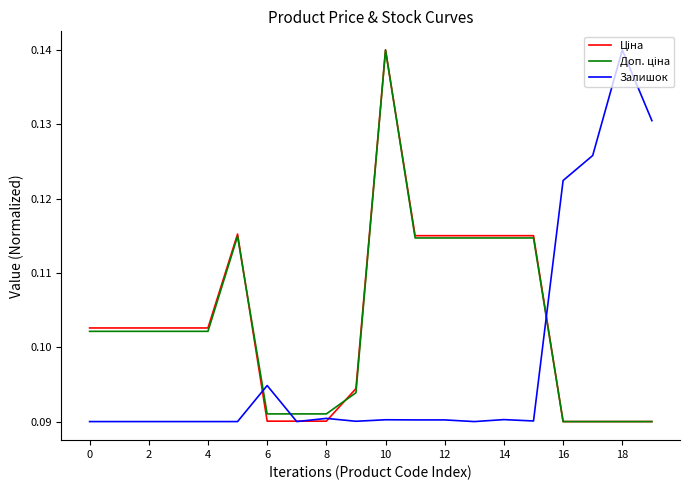

At which category is the sum across all series the highest?

10